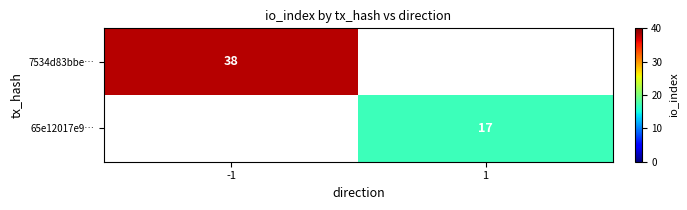

What is the greatest value displayed?

38.0